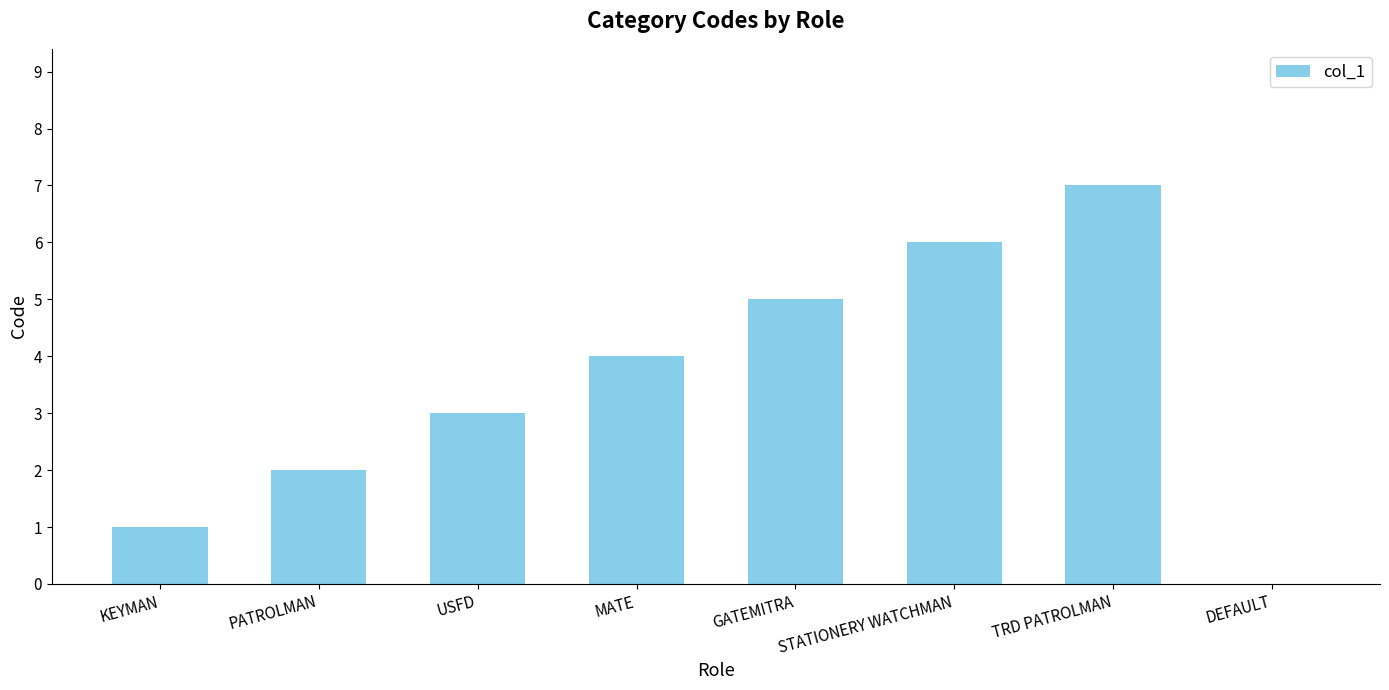

Reading left to right, what are all the values shown in this chart?

1	2	3	4	5	6	7	0